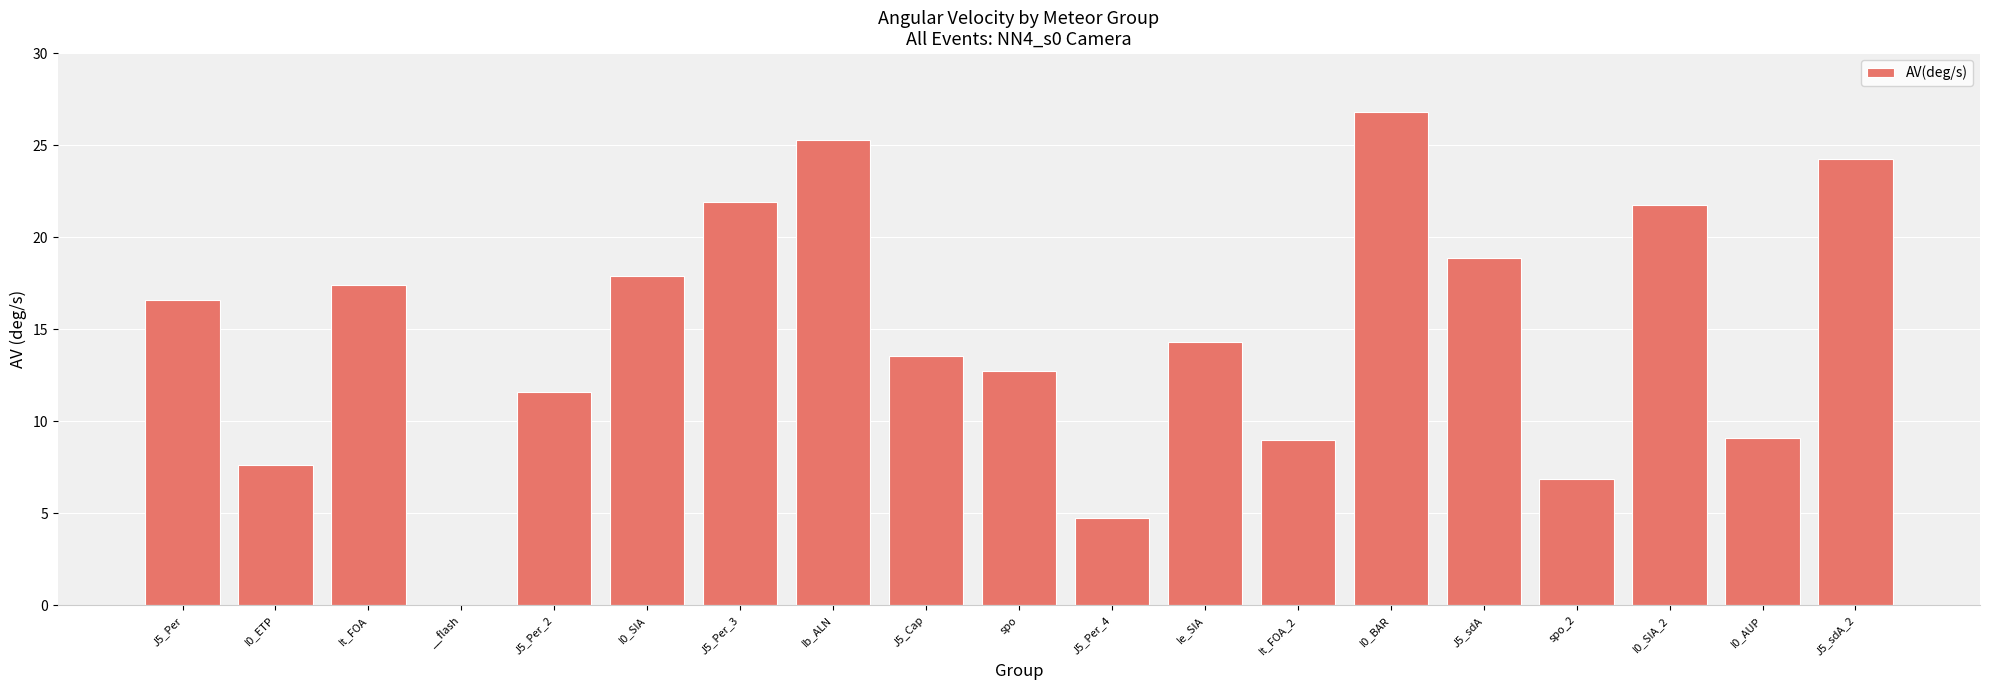

At which category does the chart reach its peak across all series?

I0_BAR